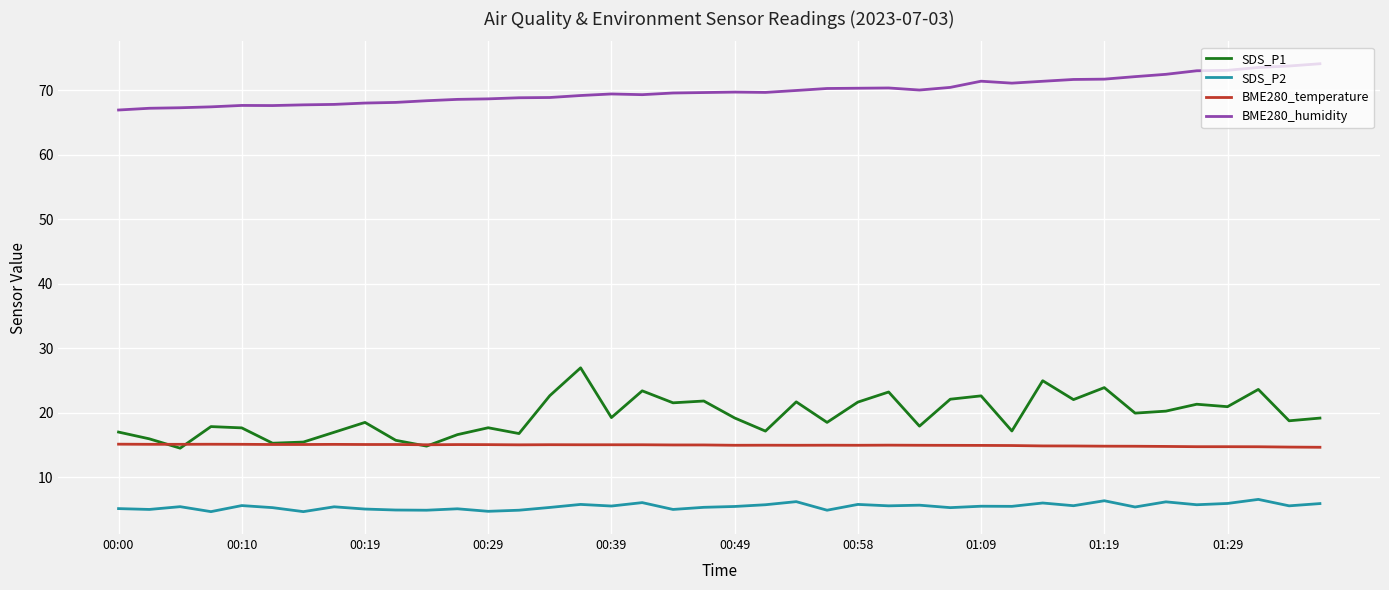

Which series has the largest total across all categories?

BME280_humidity